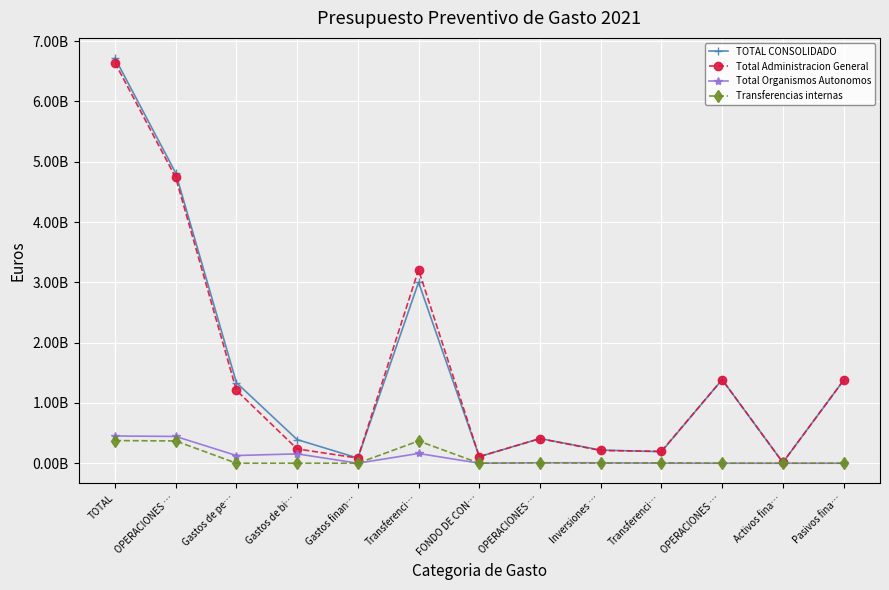

Does the chart have visible grid lines?

Yes